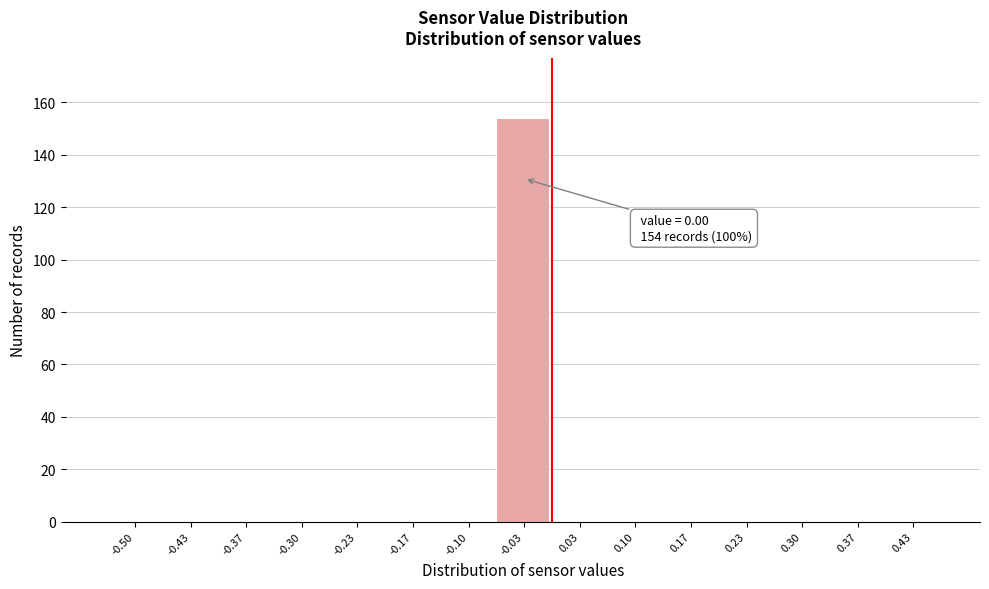

Reading right to left, transcribe all the data shown in this chart.

0.43=0	0.37=0	0.30=0	0.23=0	0.17=0	0.10=0	0.03=0	-0.03=154	-0.10=0	-0.17=0	-0.23=0	-0.30=0	-0.37=0	-0.43=0	-0.50=0